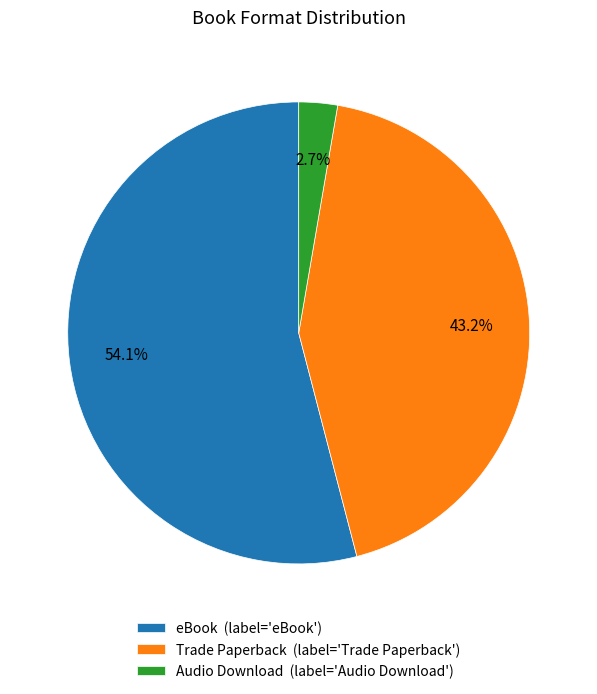

Do Trade Paperback and eBook together represent more than half of the pie?

Yes